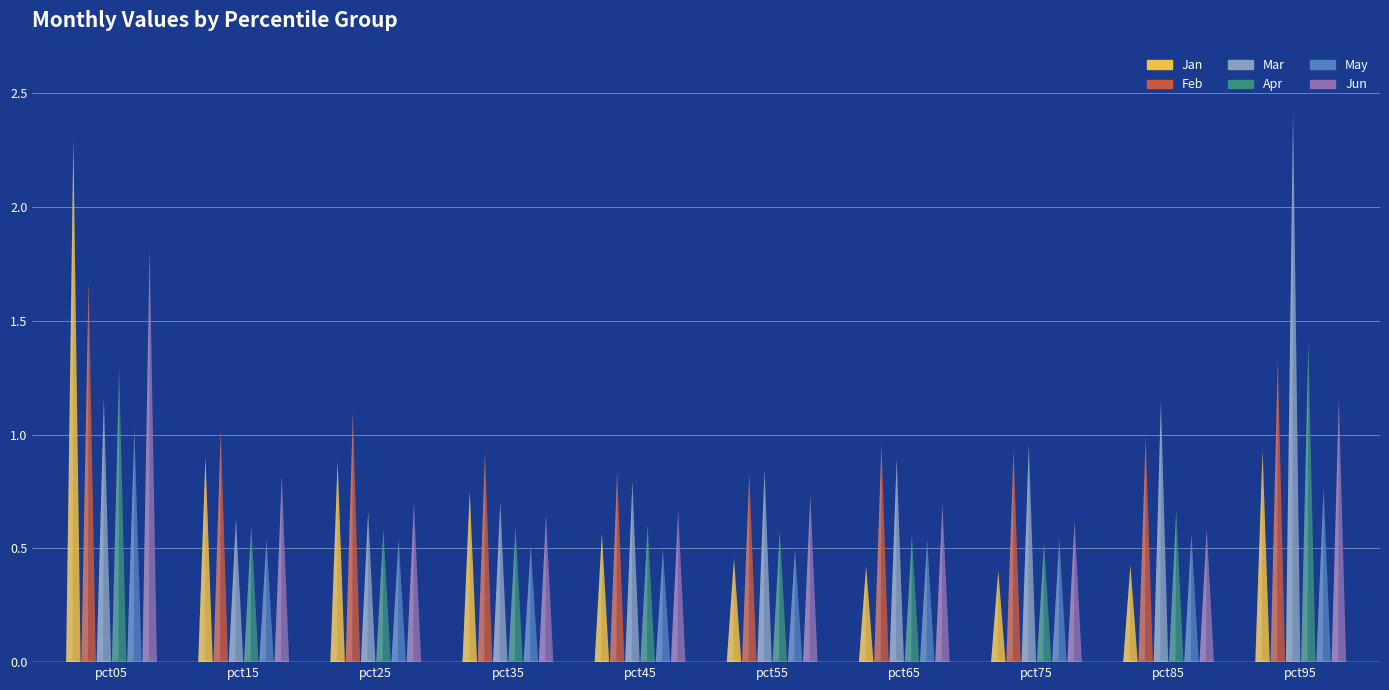

Is it true that Jun equals 1.0 at pct85?

False